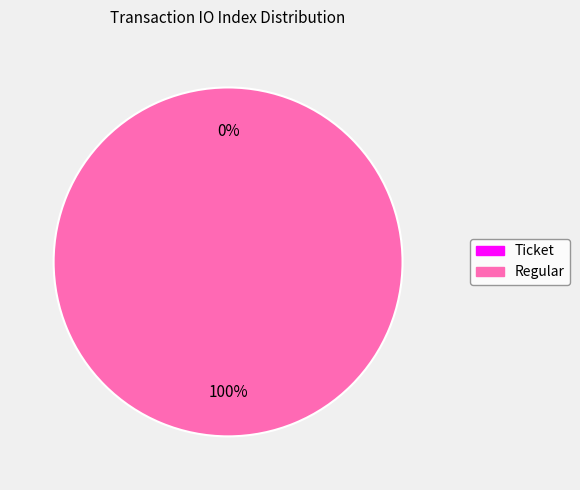

Is it true that Ticket is 0% of the pie?

True